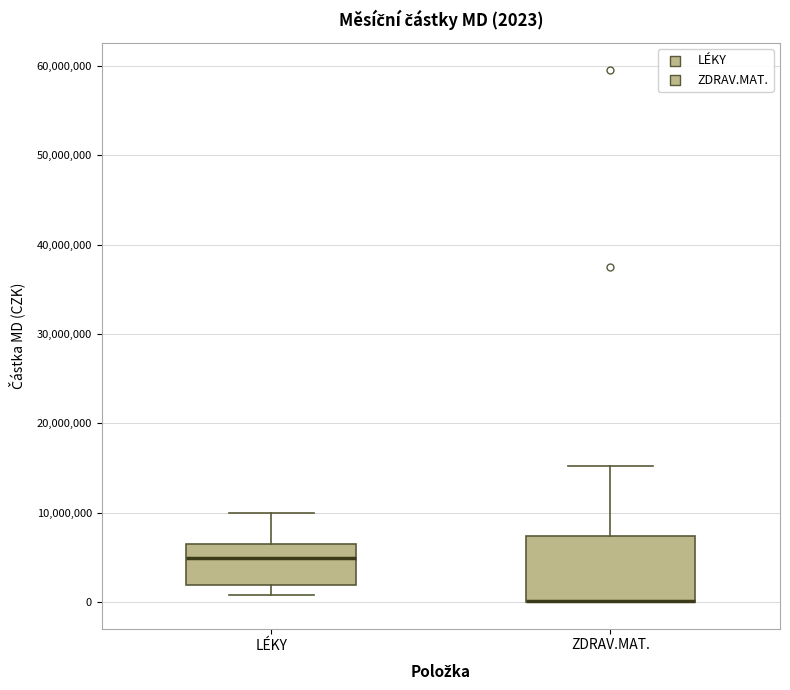

Comparing the boxes themselves (not the whiskers), which one is the tallest?

ZDRAV.MAT.